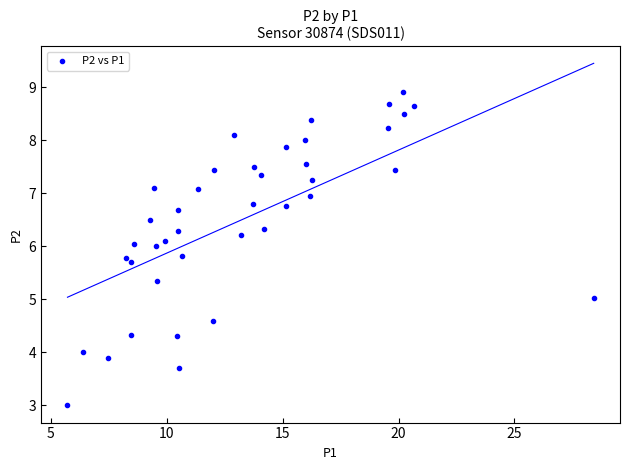

What is the range of Y values (max minus min)?

5.9